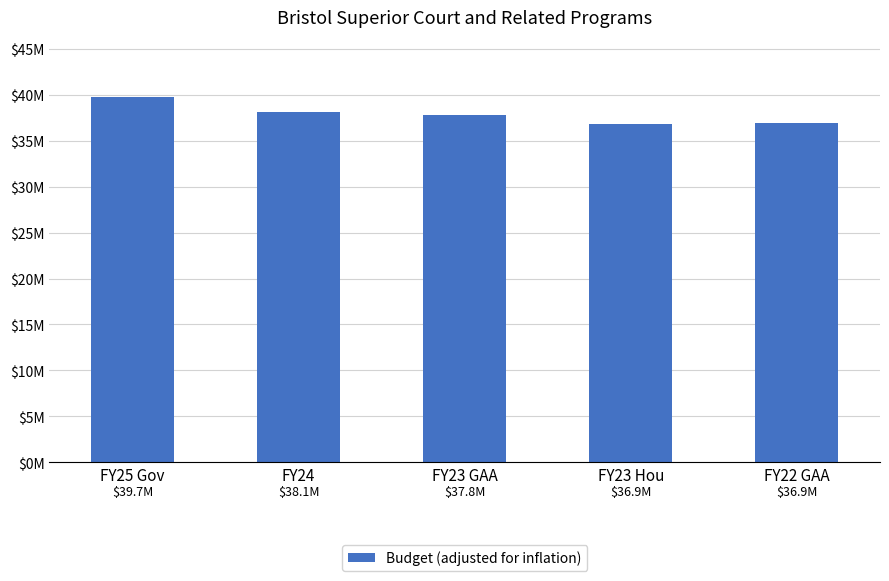

Are the bars horizontal?

No